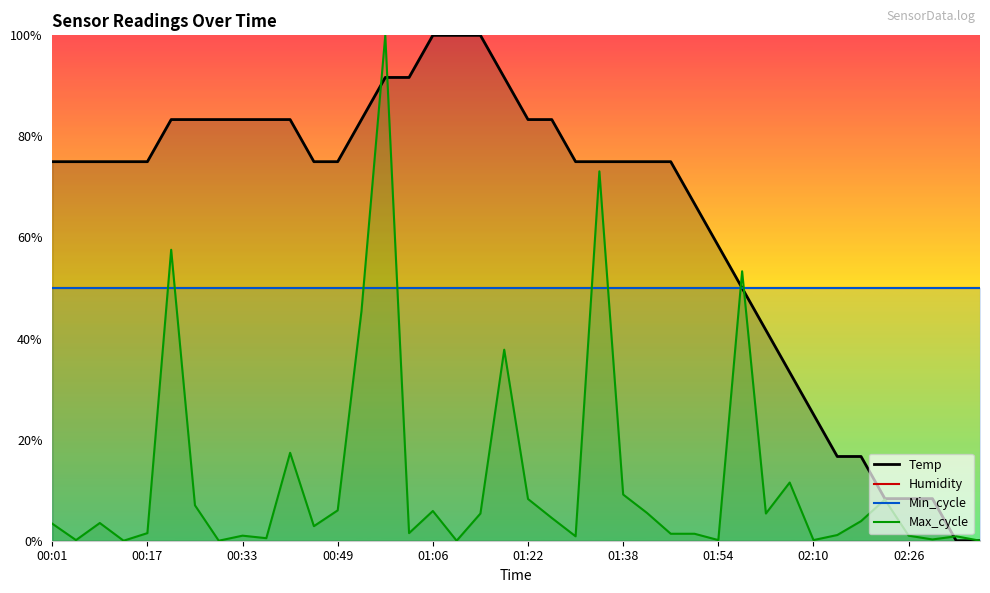

At 02:10, list the series in order from largest to smallest.

Humidity, Min_cycle, Temp, Max_cycle